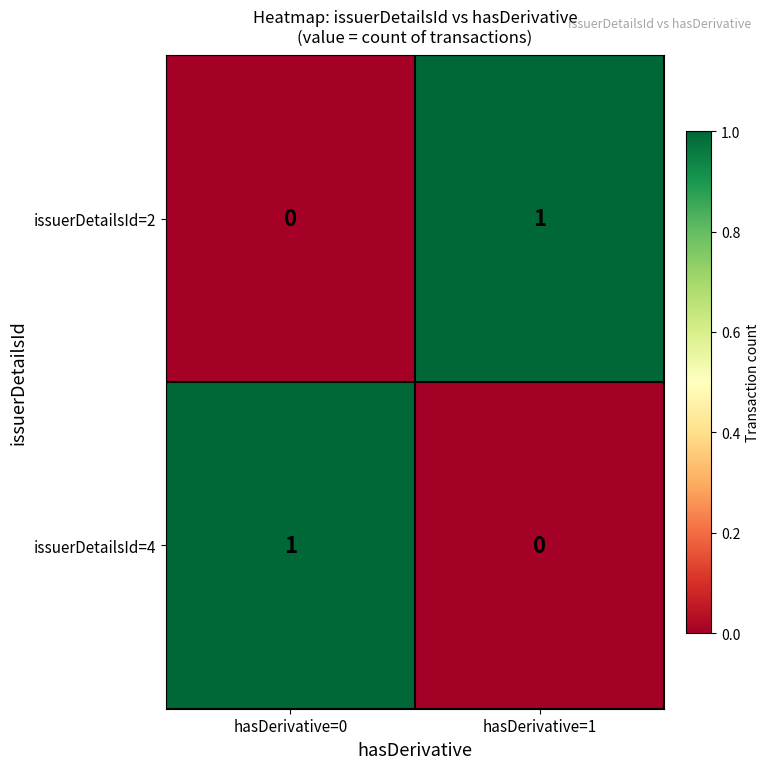

List the labels in order of issuerDetailsId=2 value, smallest first.

hasDerivative=0, hasDerivative=1